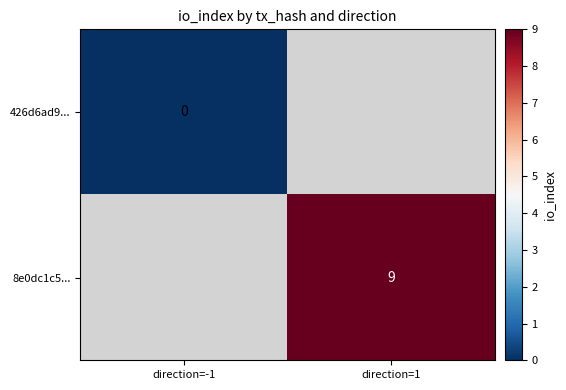

Is the value of 426d6ad9... at direction=-1 greater than the value of 8e0dc1c5... at direction=1?

No